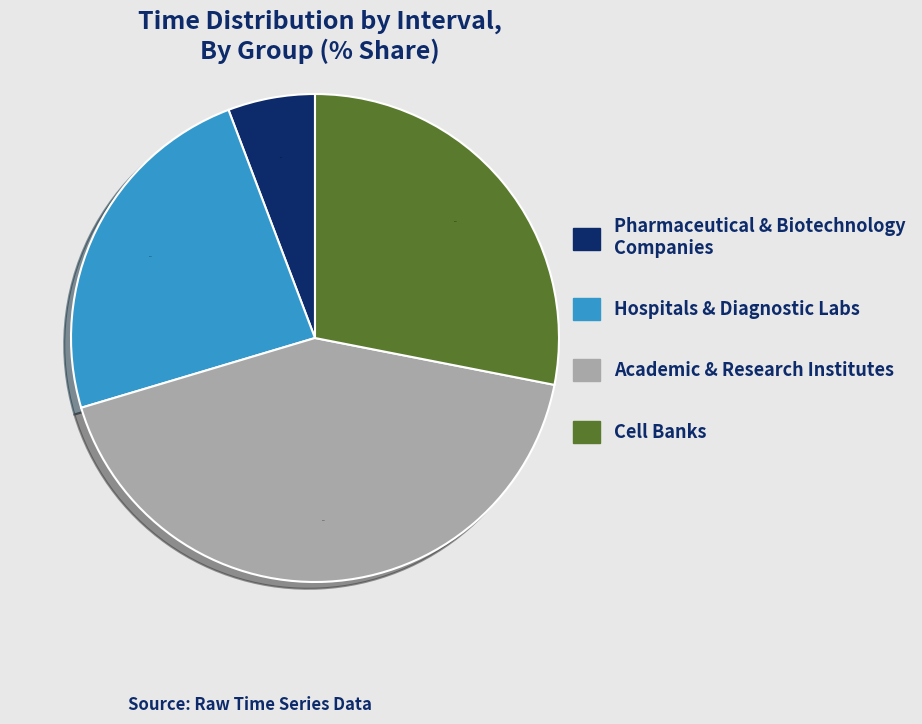

Between Academic & Research Institutes and Pharmaceutical & Biotechnology Companies, which is larger?

Academic & Research Institutes